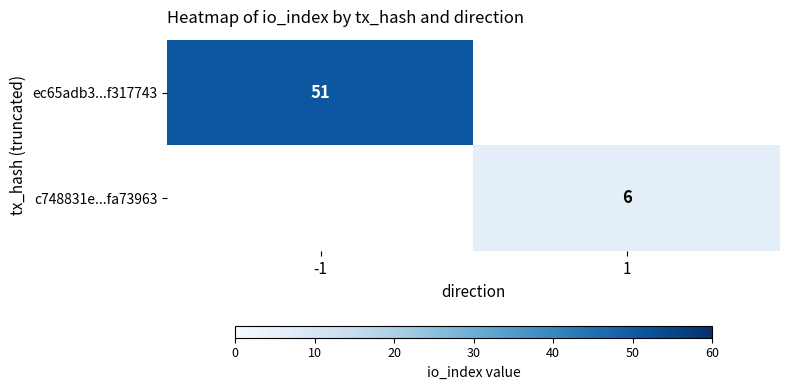

Is it true that c748831e...fa73963 equals 6 at 1?

True